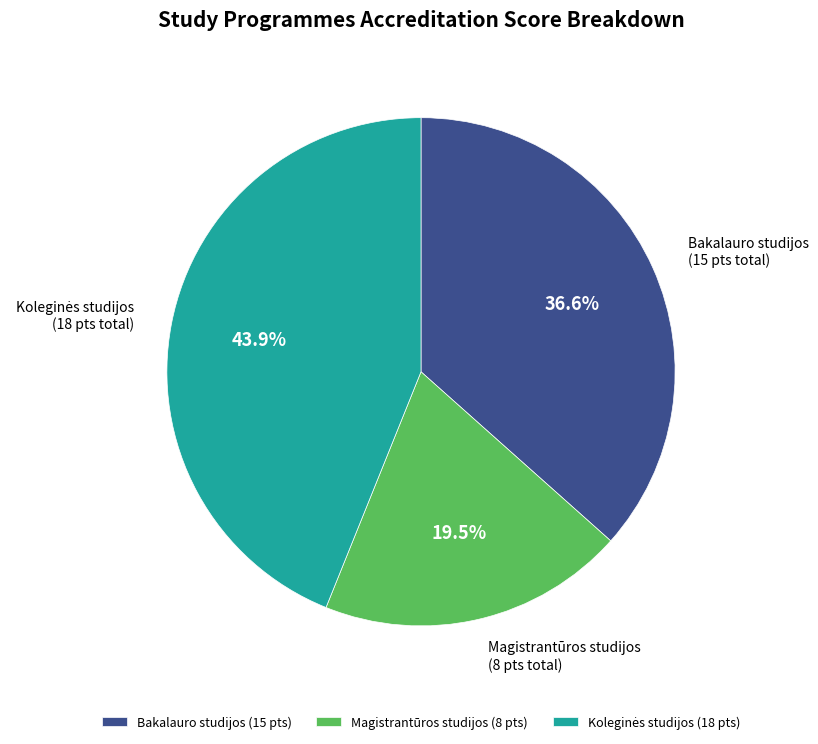

Approximately how many times larger is the value at Magistrantūros studijos compared to Bakalauro studijos?

0.5